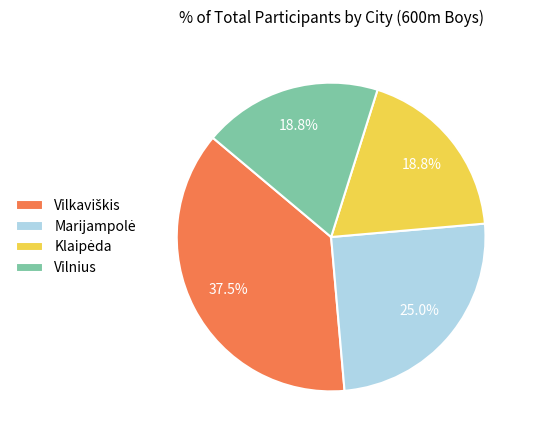

Is there a majority slice in this chart?

No